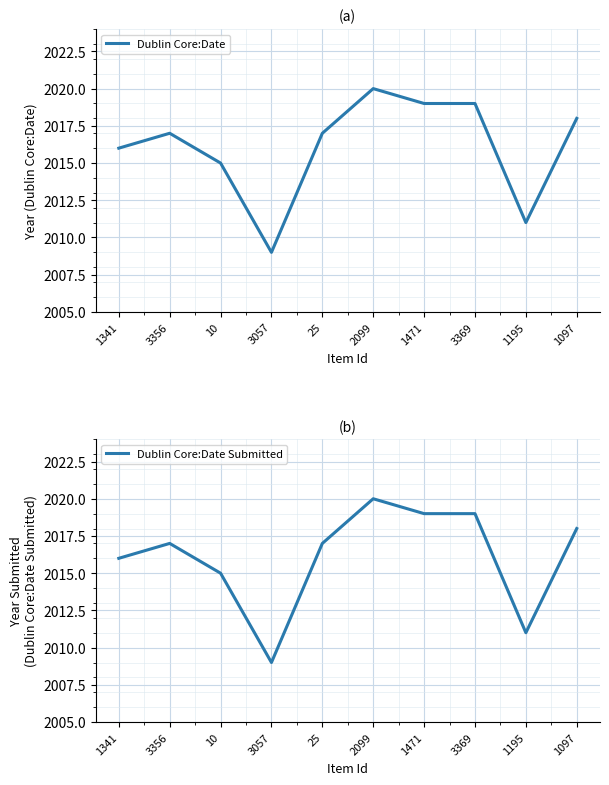

At which category is the sum across all series the highest?

2099